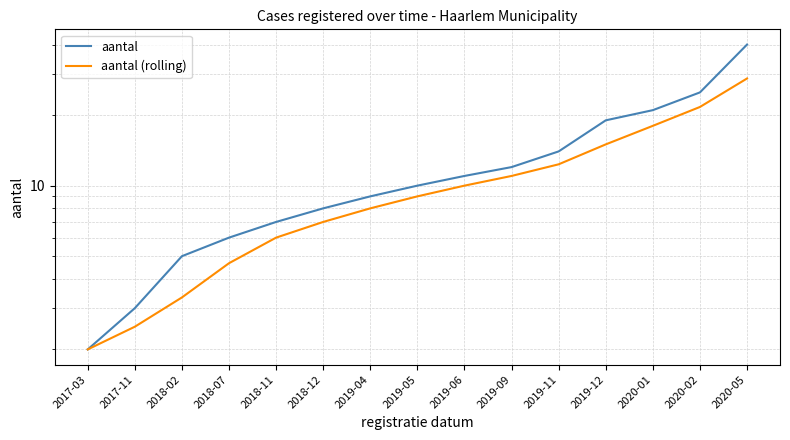

What are all the series names shown in the legend?

aantal, aantal (rolling)